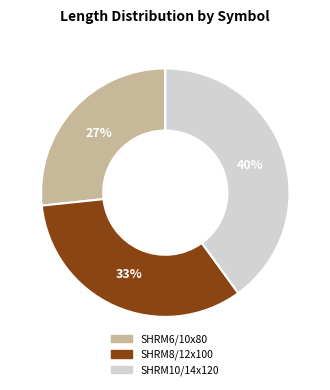

To the nearest percent, what portion does SHRM6/10x80 represent?

27%